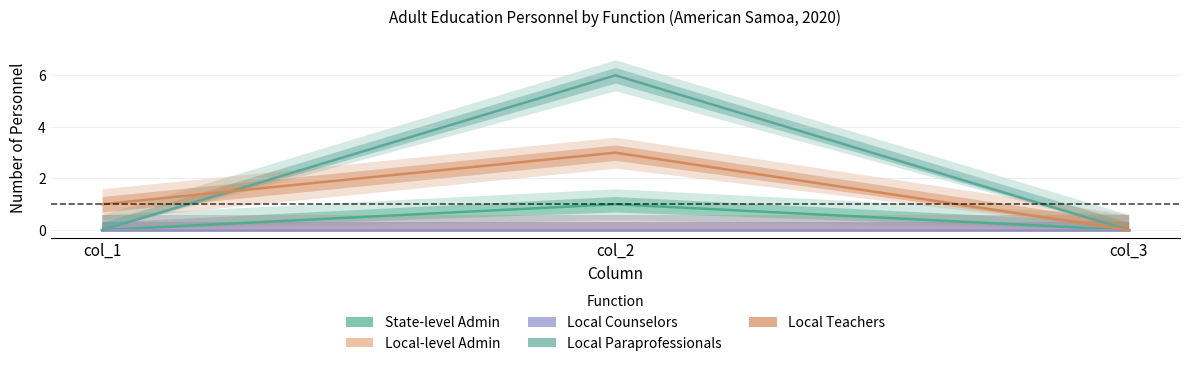

Is the value of Local Paraprofessionals at col_3 greater than the value of Local Counselors at col_2?

No